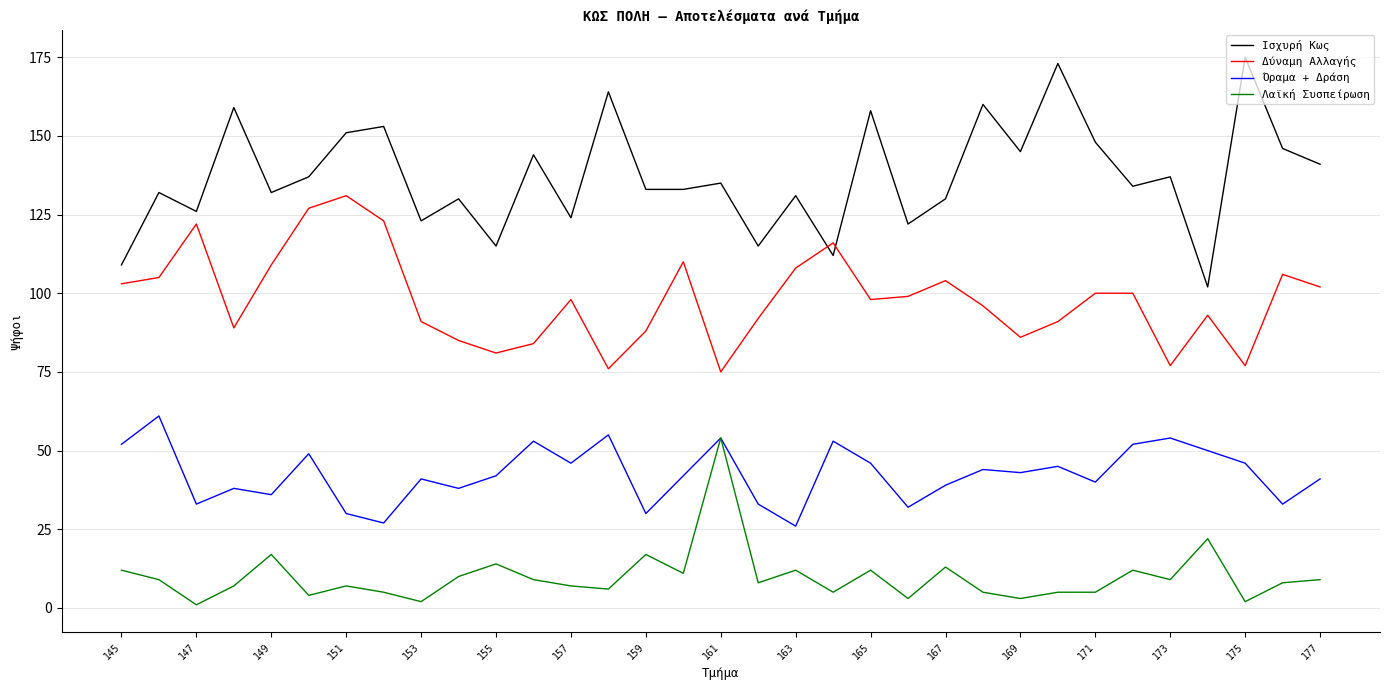

Which series has the widest spread of values?

Ισχυρή Κως